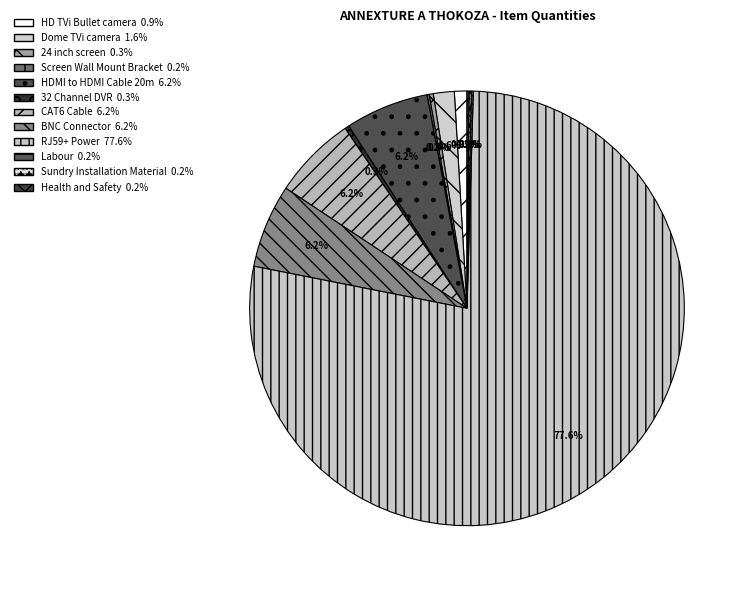

What is the ratio of the value at CAT6 Cable to the value at 24 inch screen?

20.0